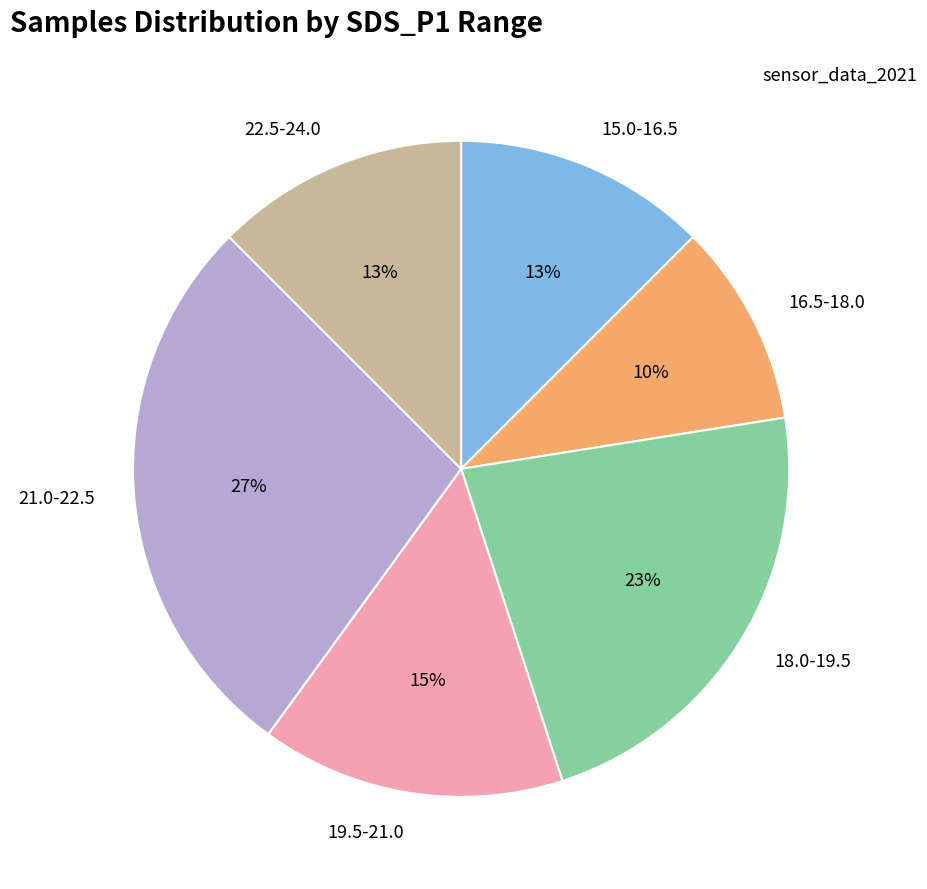

Does 19.5-21.0 account for over 50% of the chart?

No